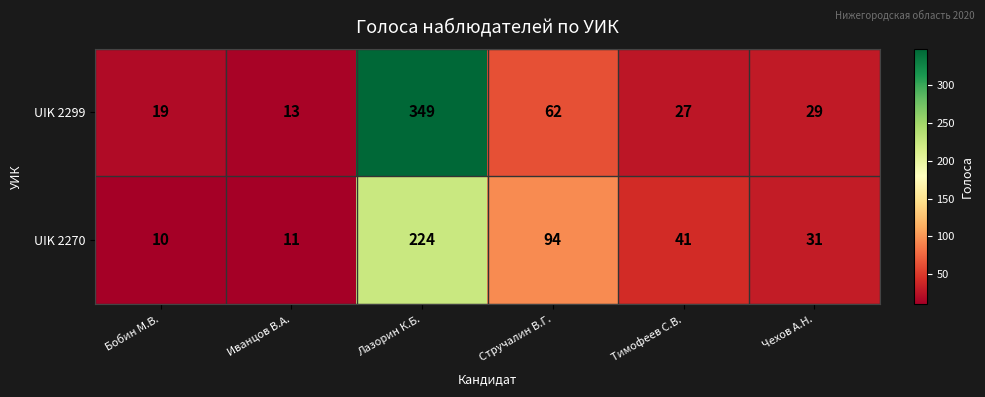

Rank the series by their maximum value, from highest to lowest.

UIK 2299, UIK 2270